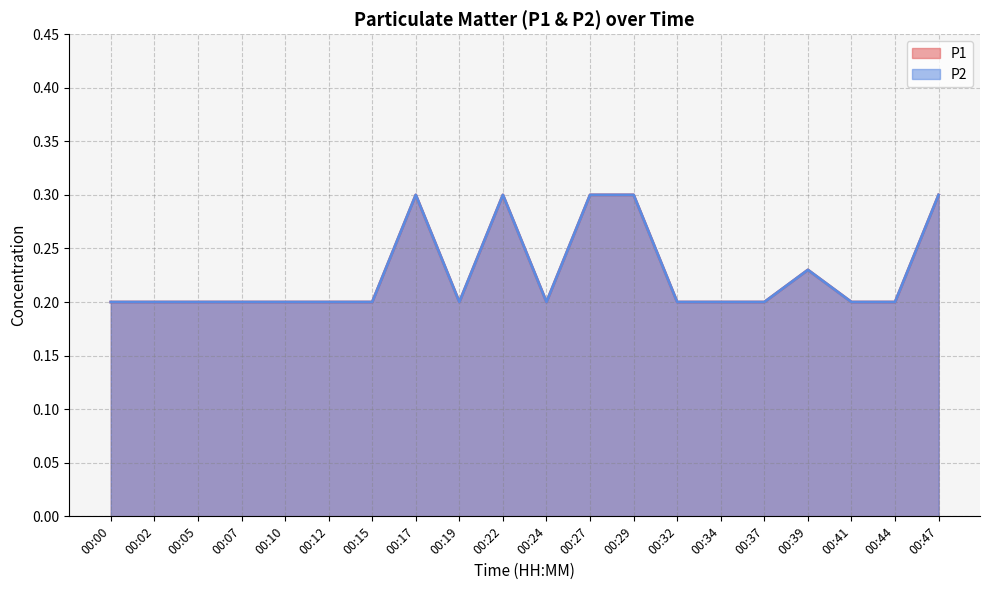

At which category does P1 reach its first local peak?

00:17